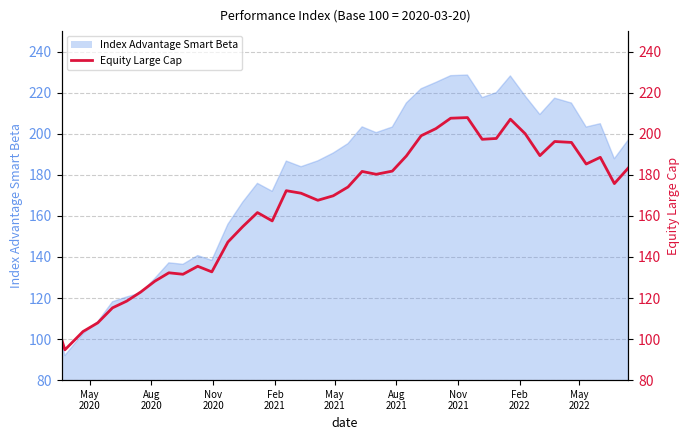

What is the value of the 35th point from the left?

196.2